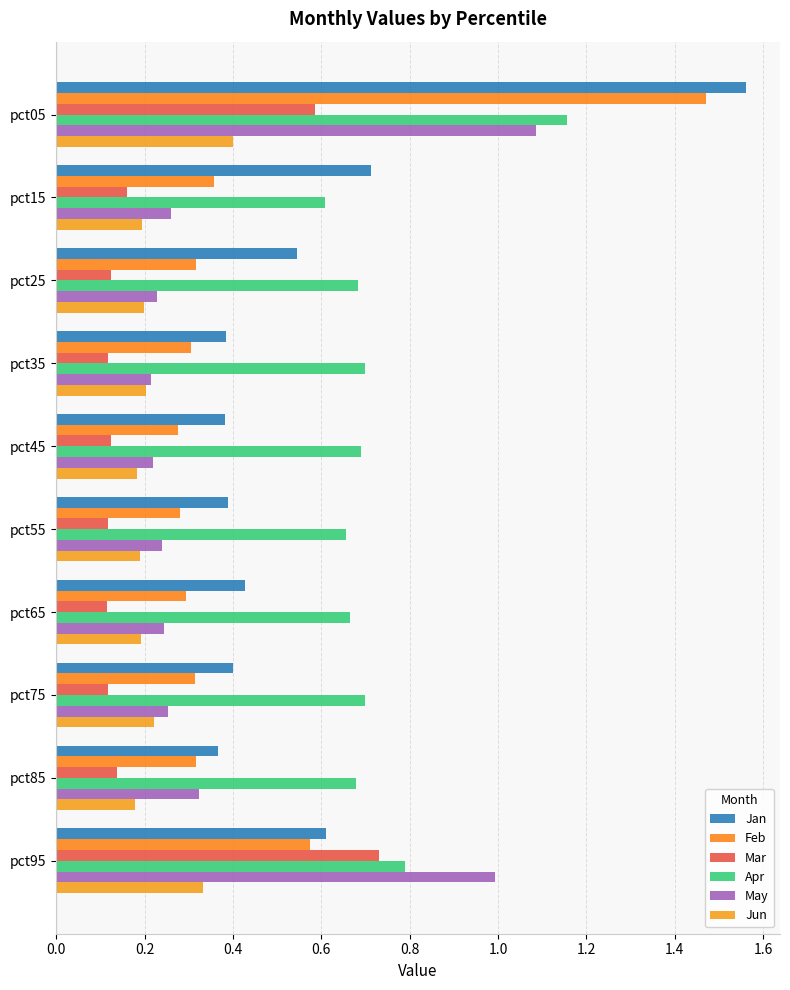

How many distinct data groups are displayed?

6